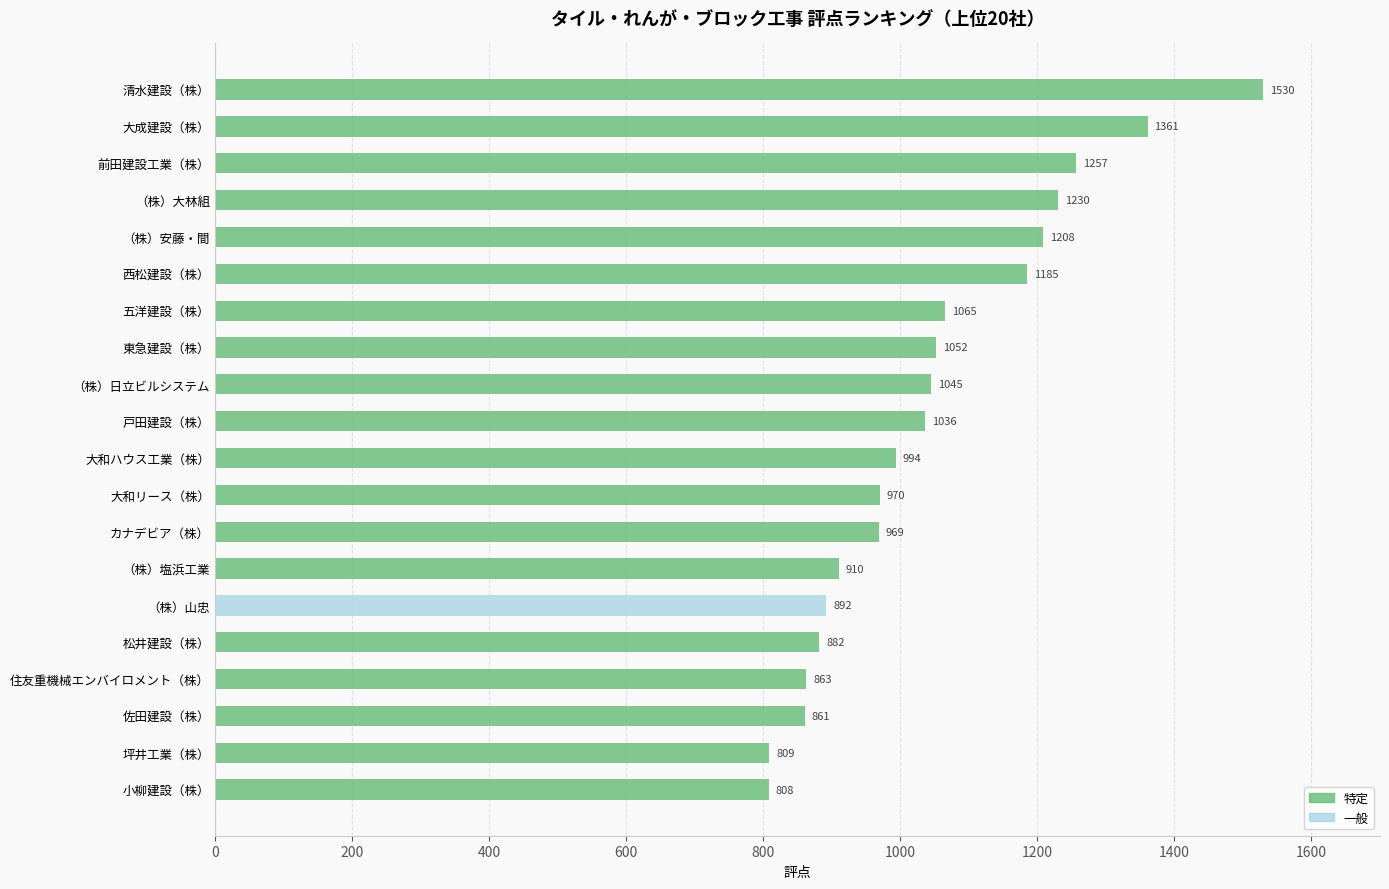

The 一般 series shows 0 at 佐田建設（株）. True or false?

True